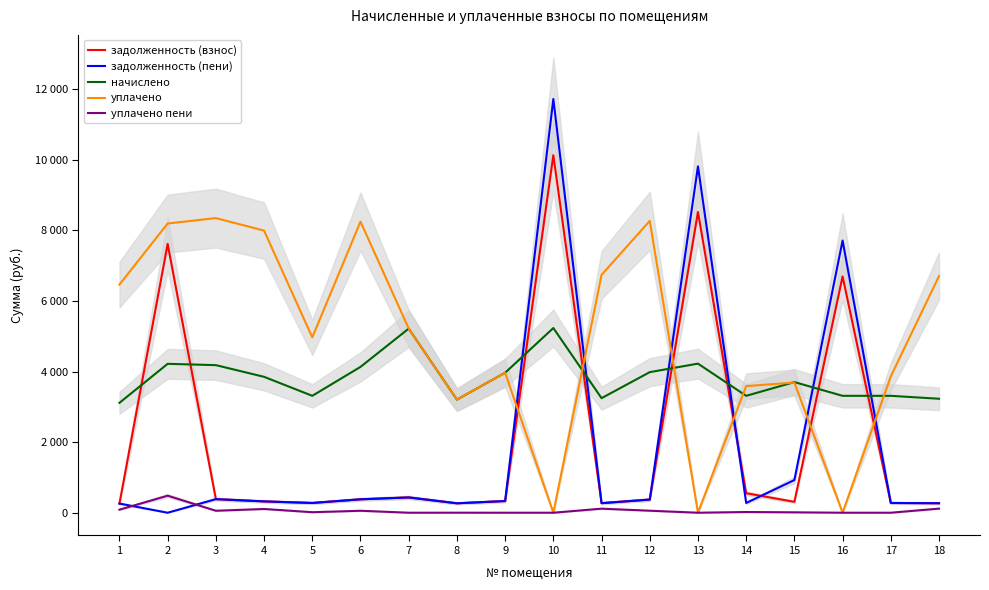

What is the value of the уплачено point at the 7th from the left?

5219.4